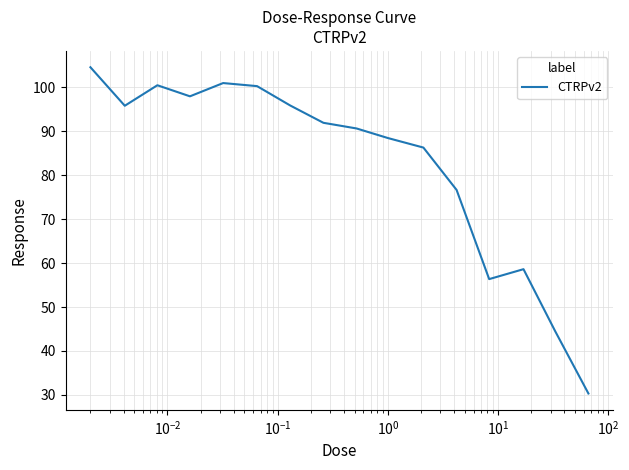

What is the minimum value shown in the chart?

30.3